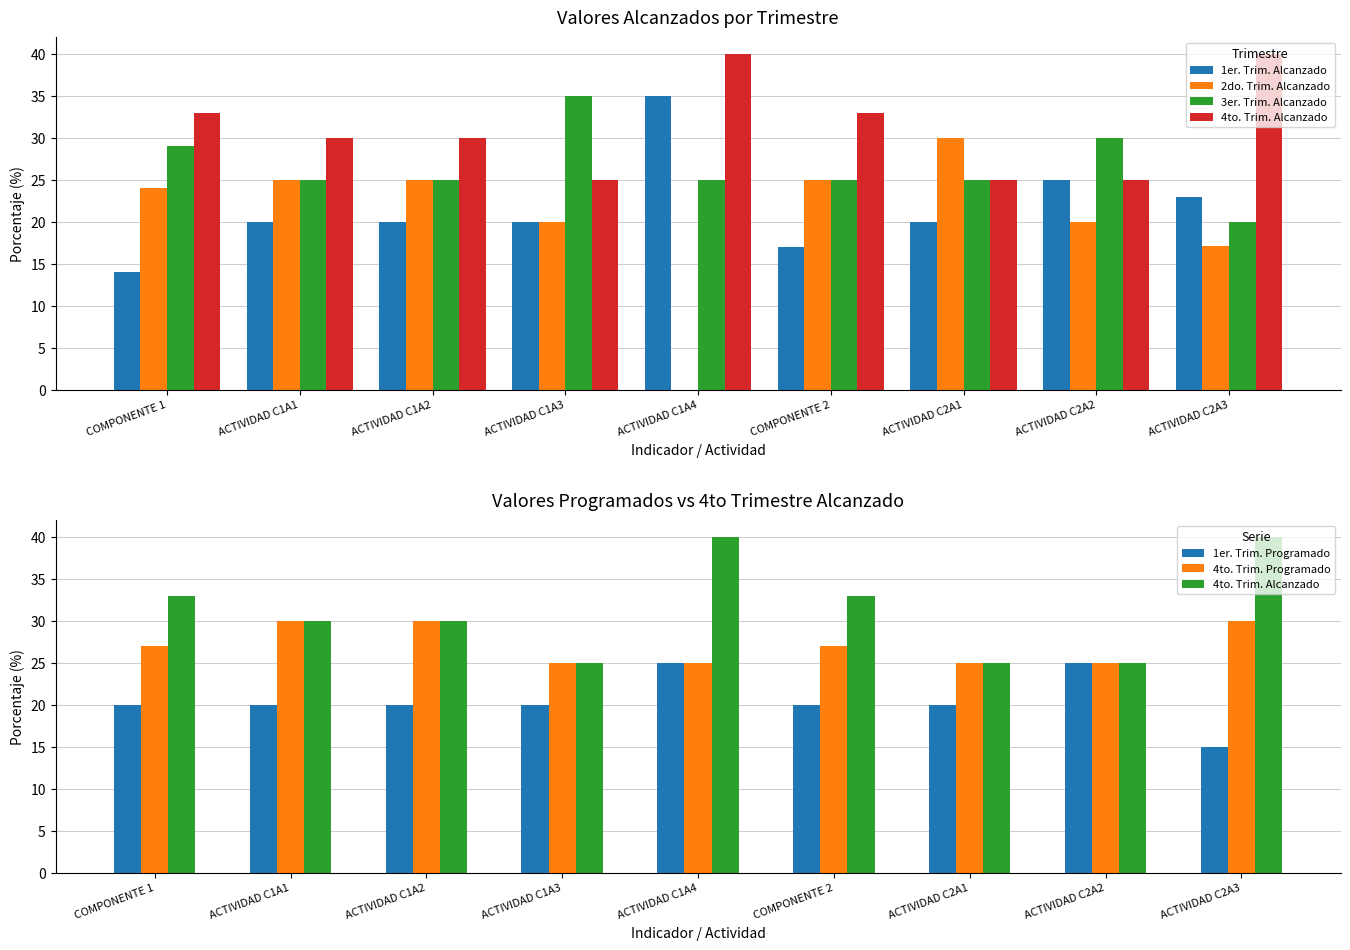

What is the label of the 6th bar from the right?

ACTIVIDAD C1A3